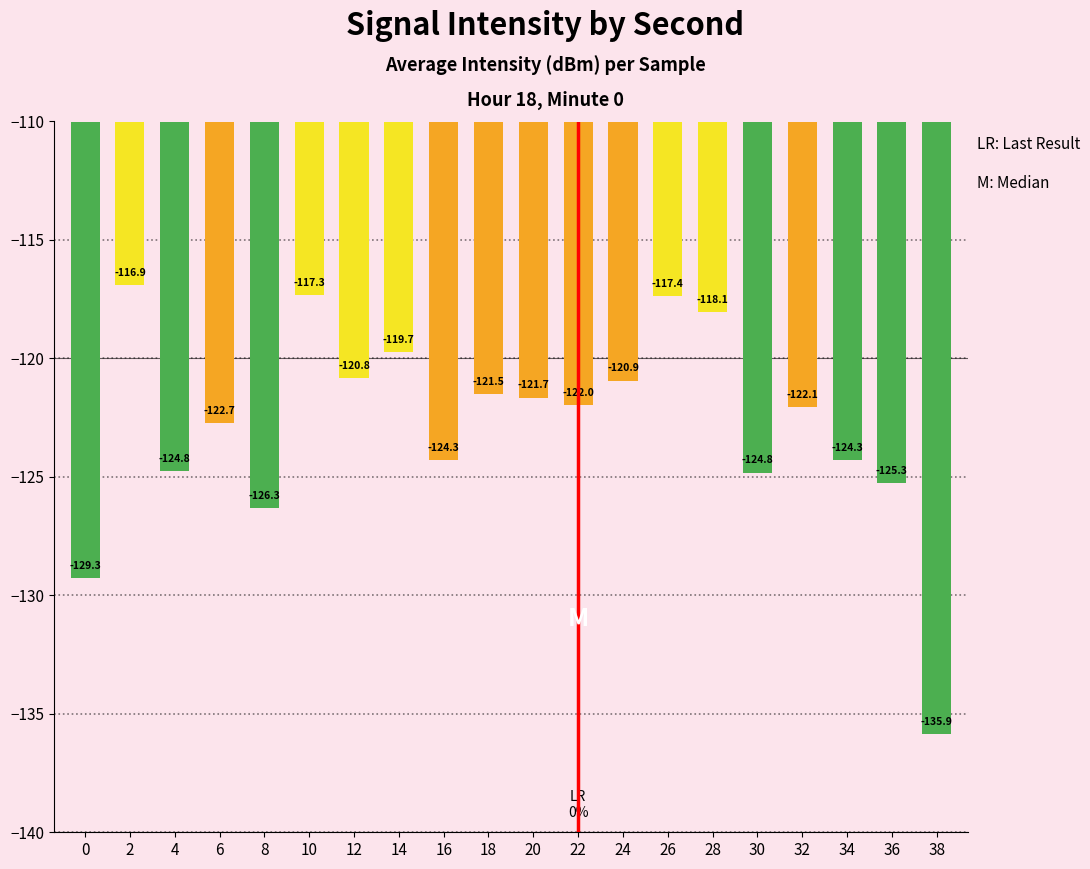

Between 38 and 32, which is larger?

32